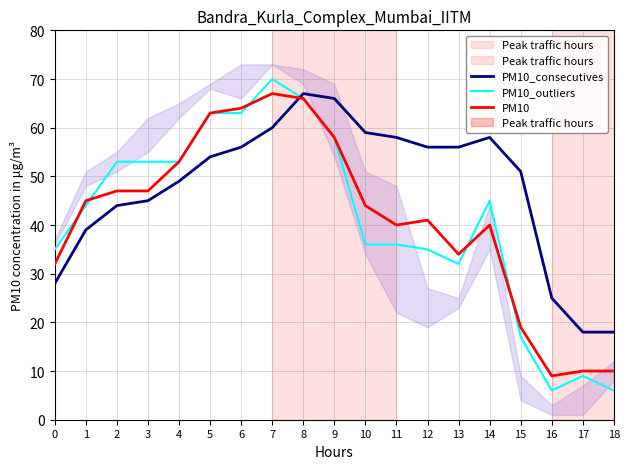

At which label does PM10_consecutives first exceed 54?

6